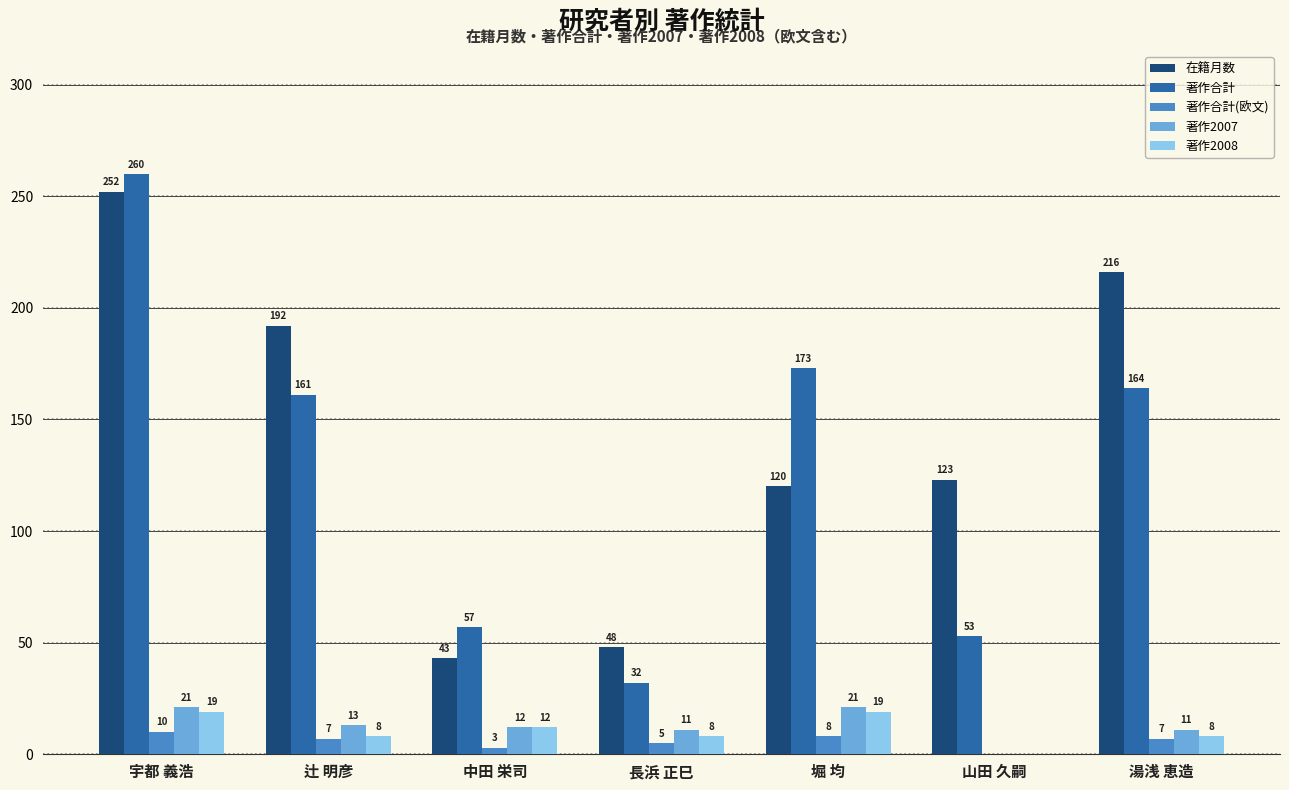

The 在籍月数 series shows 43 at 中田 栄司. True or false?

True